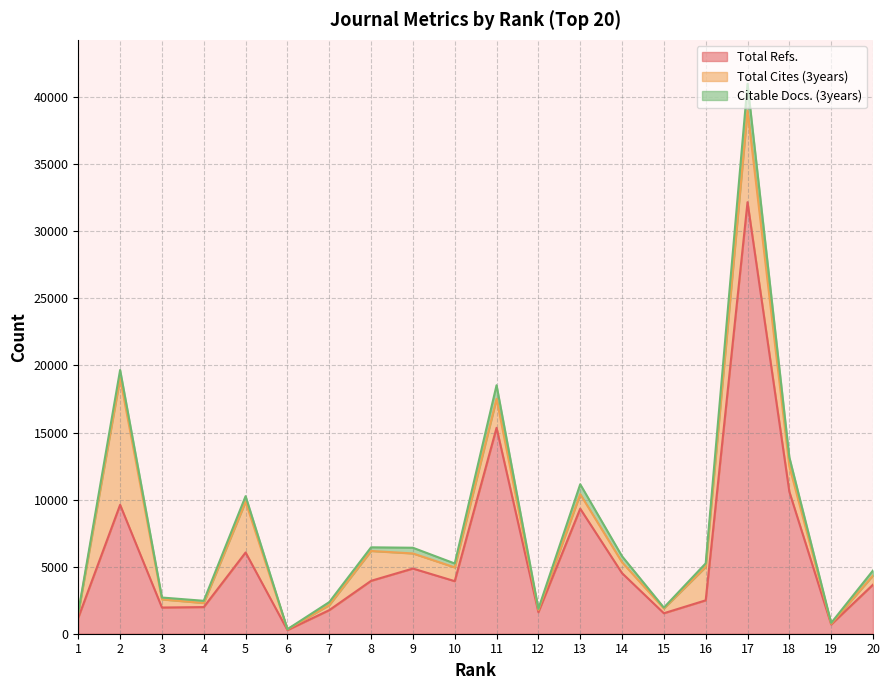

Reading left to right, what are all the values shown in this chart?

Total Refs.: 1=1198	2=9611	3=1953	4=1986	5=6056	6=271	7=1758	8=3944	9=4859	10=3919	11=15353	12=1606	13=9323	14=4516	15=1527	16=2489	17=32173	18=10586	19=692	20=3658
Total Cites (3years): 1=330	2=9446	3=605	4=303	5=3788	6=60	7=373	8=2226	9=1126	10=1027	11=2163	12=167	13=1085	14=812	15=360	16=2489	17=6826	18=1904	19=55	20=685
Citable Docs. (3years): 1=80	2=607	3=141	4=165	5=412	6=7	7=225	8=272	9=425	10=290	11=1011	12=83	13=734	14=449	15=62	16=268	17=1998	18=666	19=58	20=370